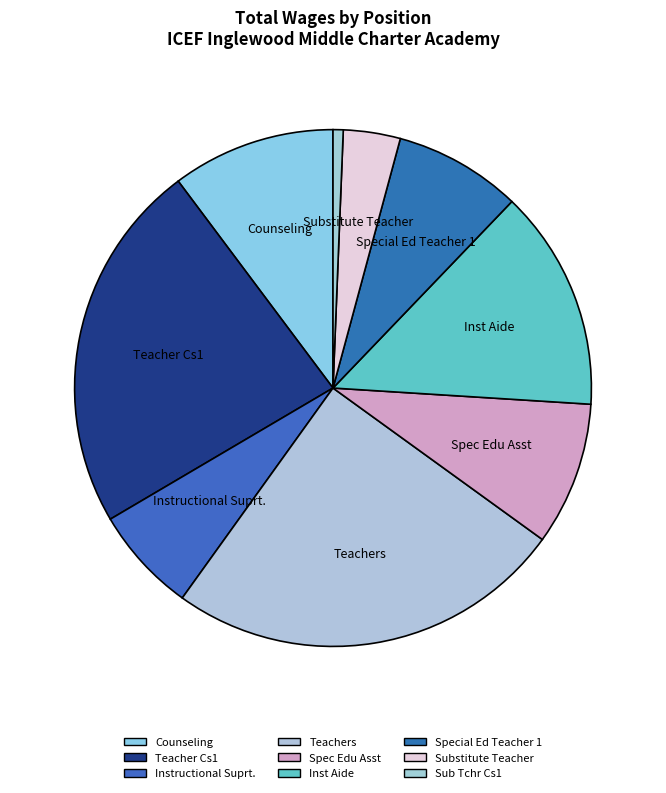

Is there any slice that represents more than half of the pie?

No